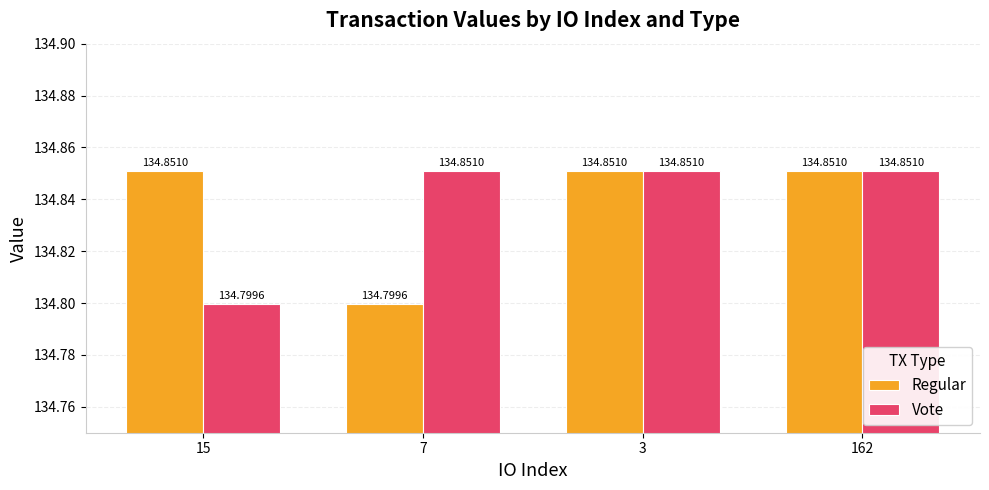

Is it true that Regular equals 134.9 at 15?

True